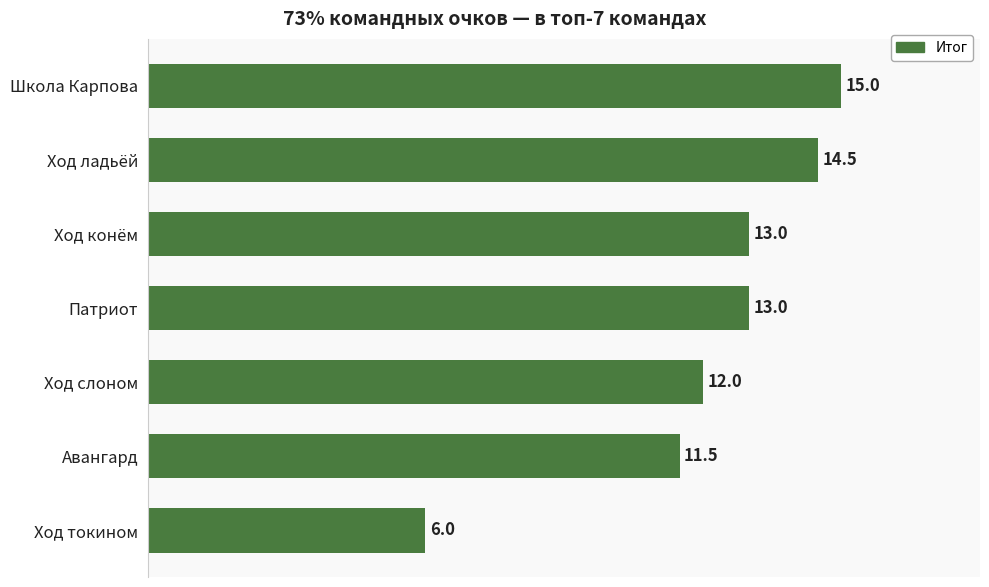

At which category does the chart reach its minimum across all series?

Ход токином